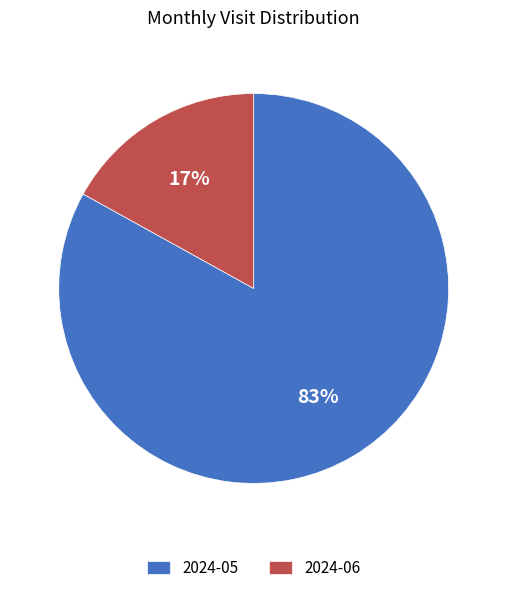

How many segments does this pie chart have?

2